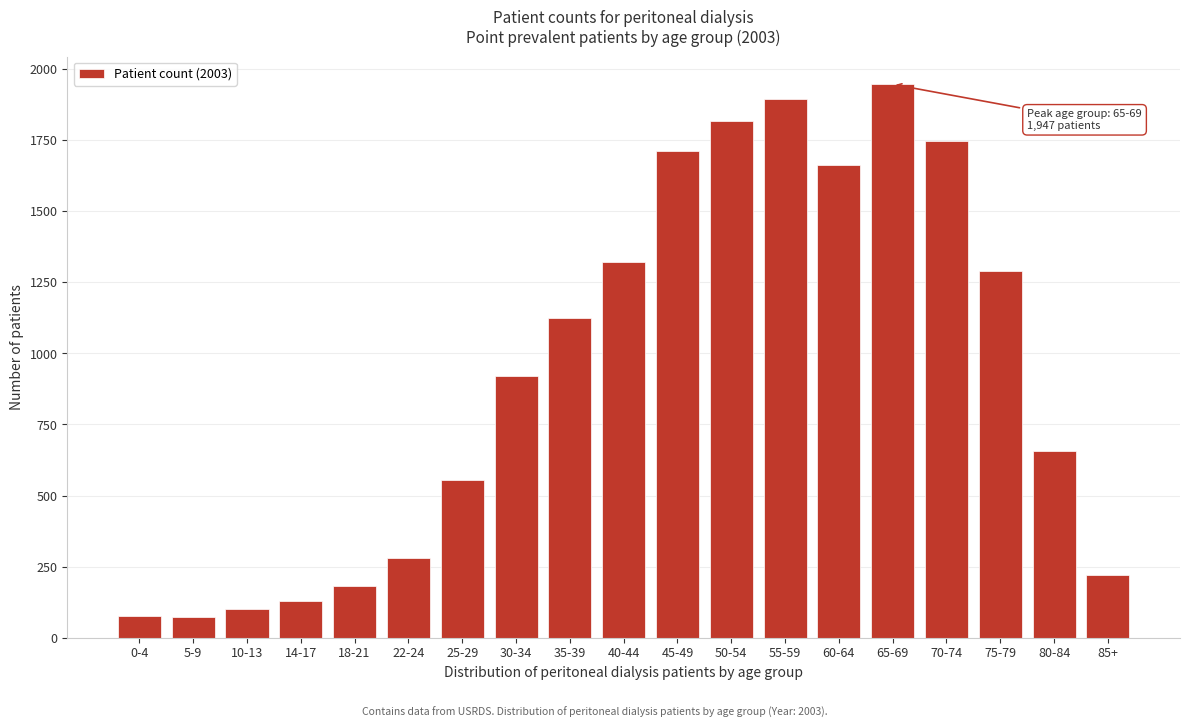

Between 75-79 and 35-39, which is larger?

75-79